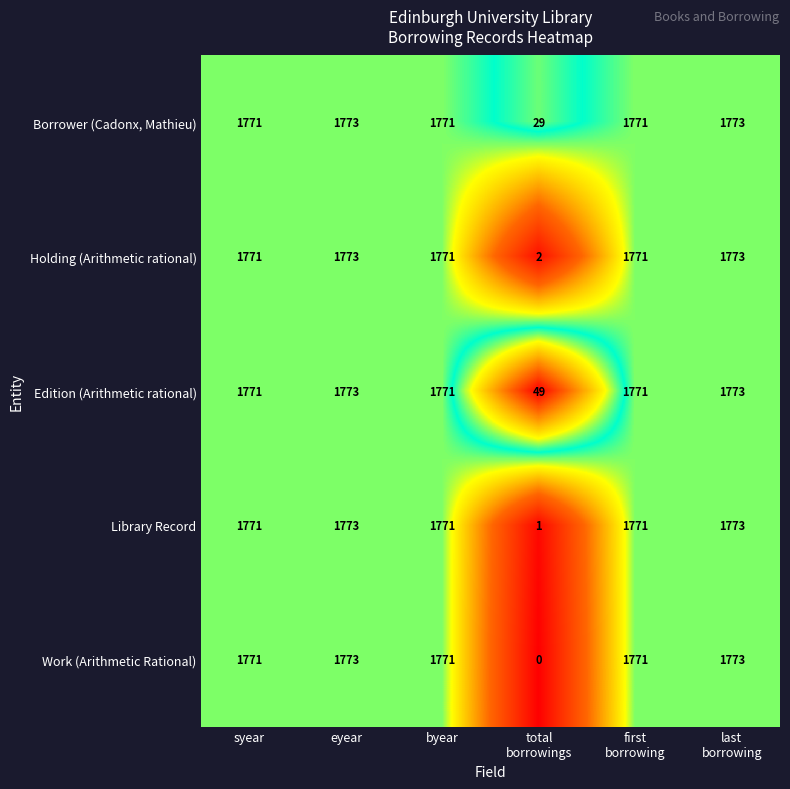

Reading left to right, extract all data points from this chart.

Borrower (Cadonx, Mathieu): 1771	1773	1771	29	1771	1773
Holding (Arithmetic rational): 1771	1773	1771	2	1771	1773
Edition (Arithmetic rational): 1771	1773	1771	49	1771	1773
Library Record: 1771	1773	1771	1	1771	1773
Work (Arithmetic Rational): 1771	1773	1771	0	1771	1773